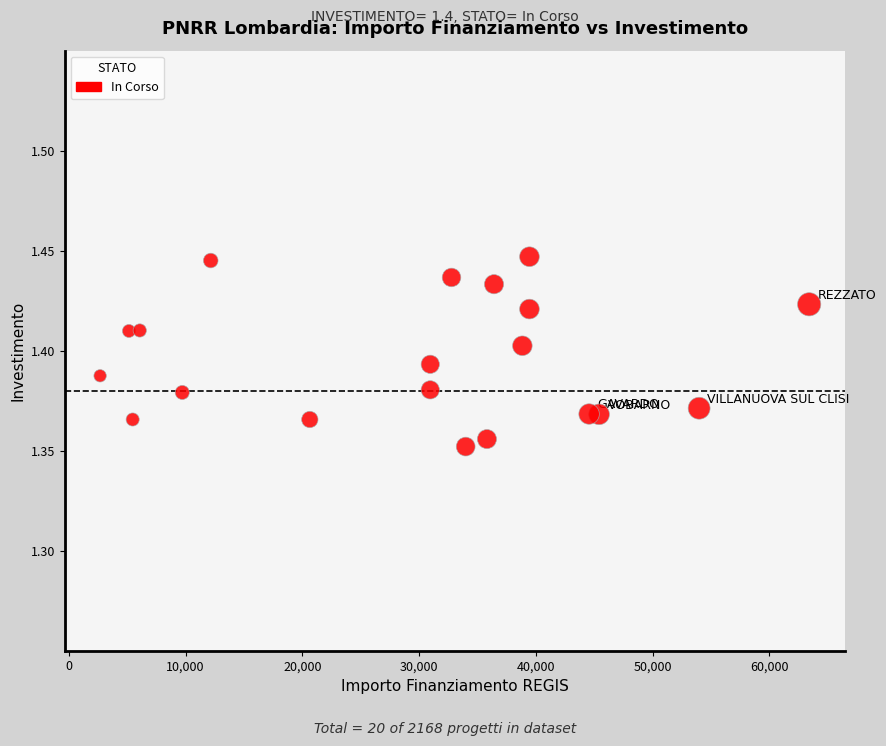

What is the range of X values (max minus min)?

60745.0